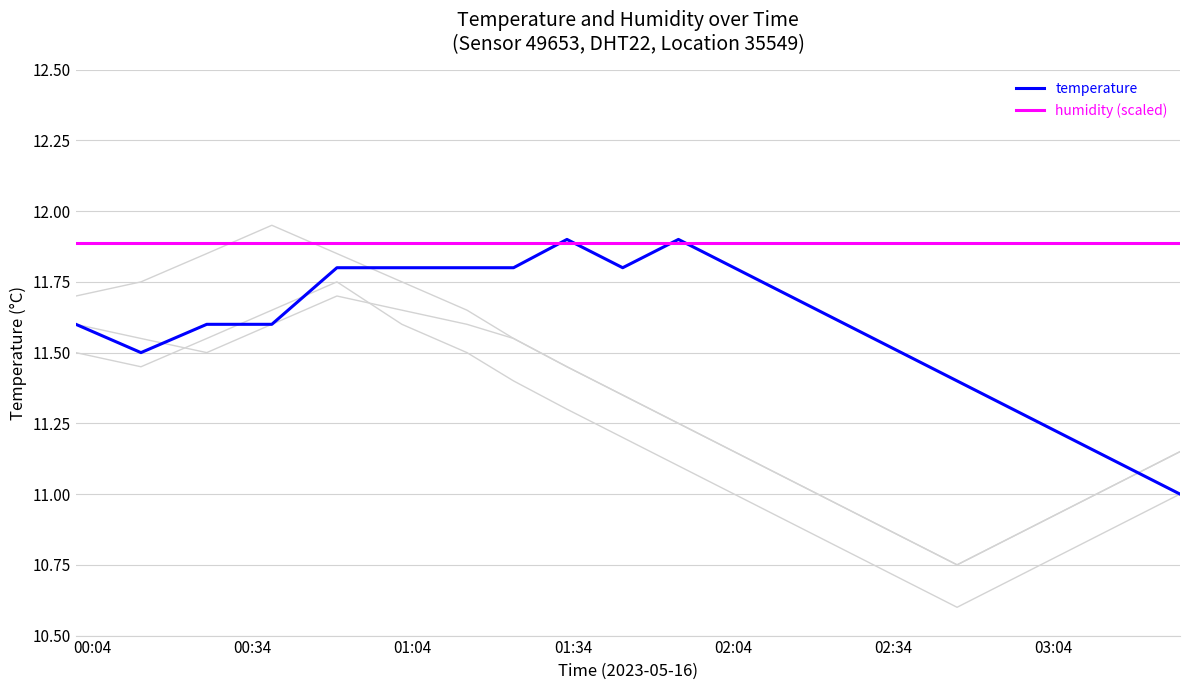

What is the difference between the maximum and second lowest values in the temperature series?

0.8